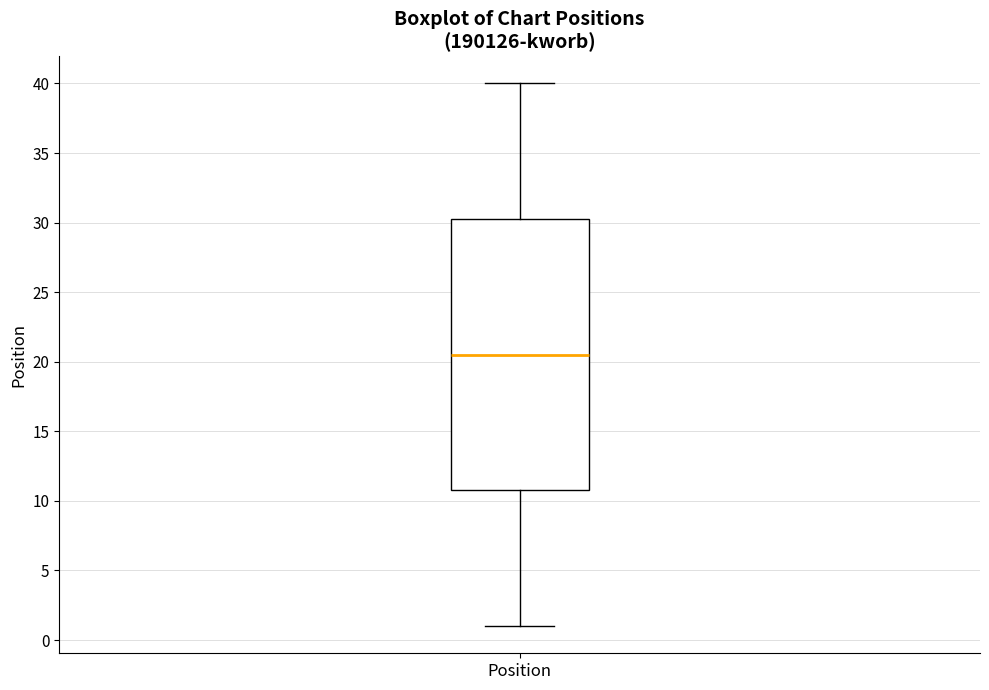

Where is the upper edge of the box for Position on the y-axis? The values are not printed on the chart, so give them approximately, as read against the axis.

30.5